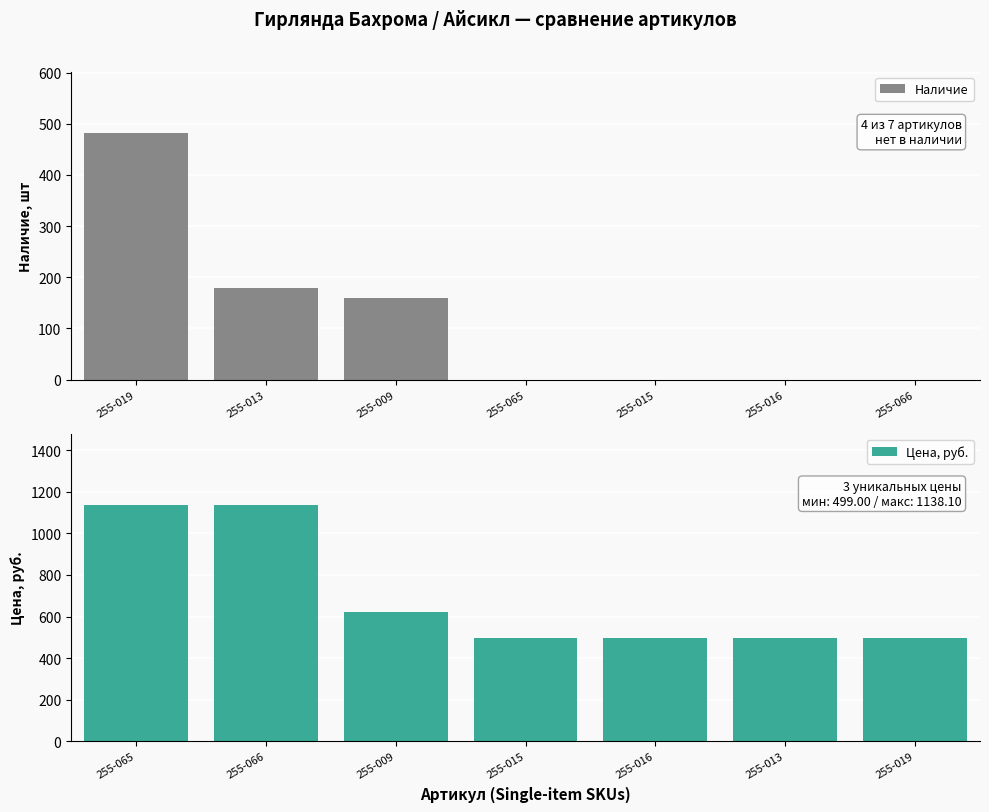

Which series has the widest spread of values?

Цена, руб.